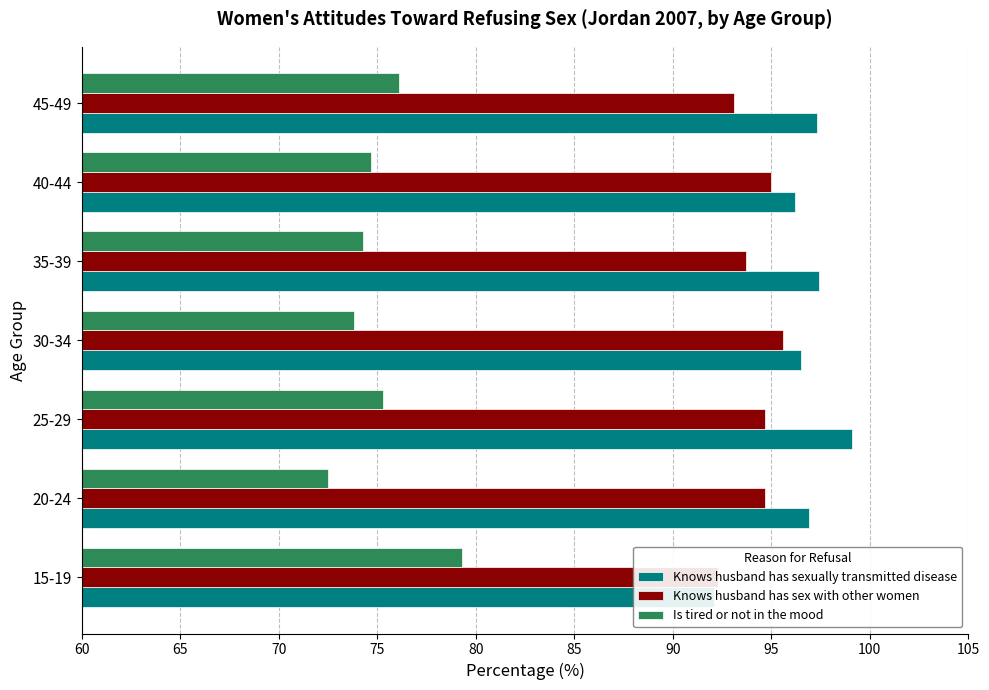

What are all the series names shown in the legend?

Knows husband has sexually transmitted disease, Knows husband has sex with other women, Is tired or not in the mood